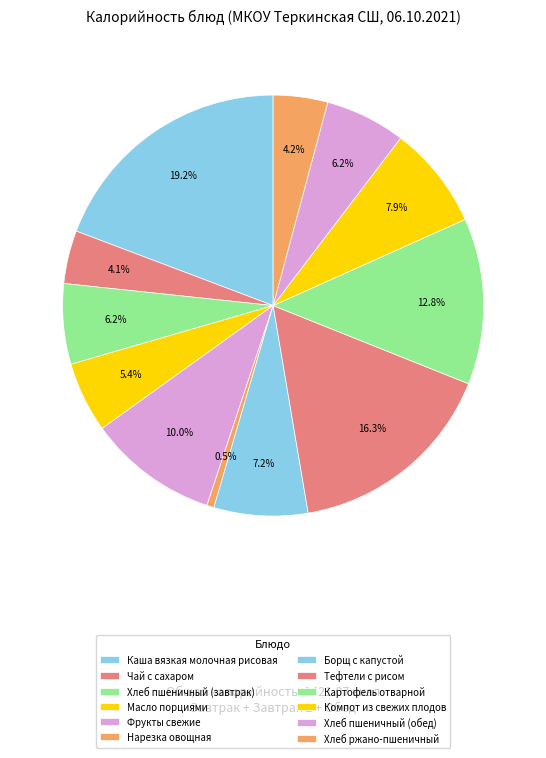

How many slices are in this pie chart?

12